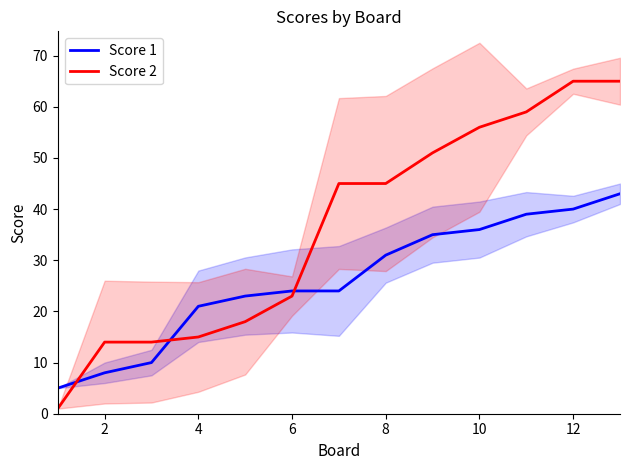

True or false: Score 2 and Score 1 cross at least once.

True